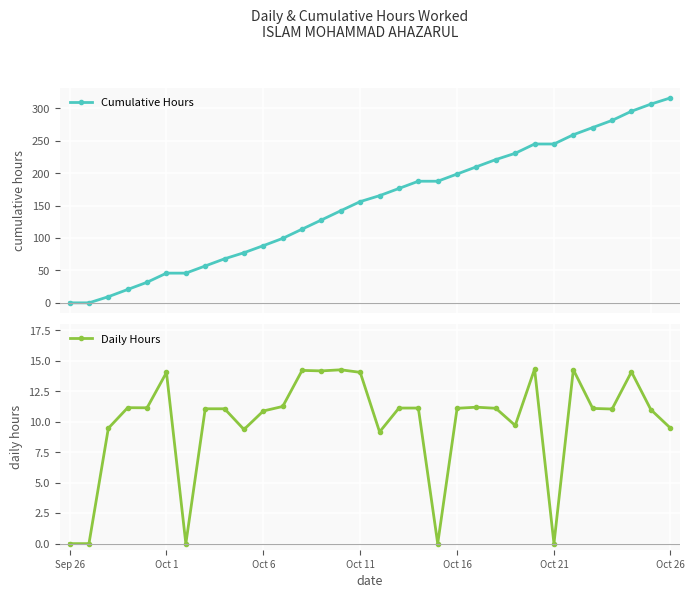

What is the highest value of the Cumulative Hours series?

316.1